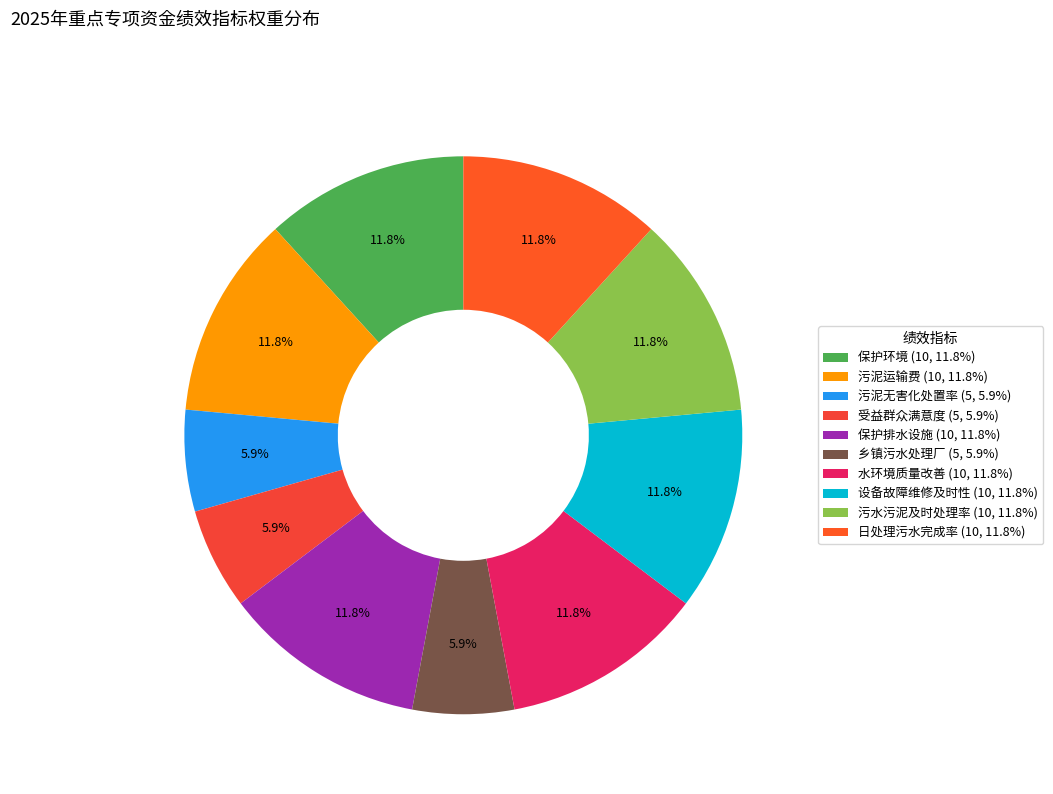

To the nearest percent, what is the combined percentage of 日处理污水完成率 and 设备故障维修及时性?

24%